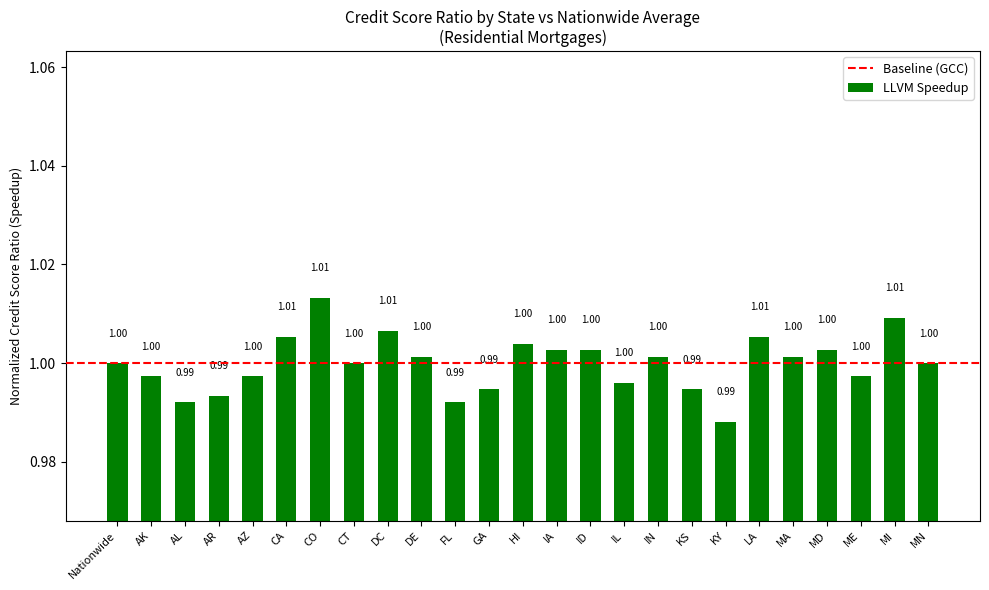

How many values are below 1?

10